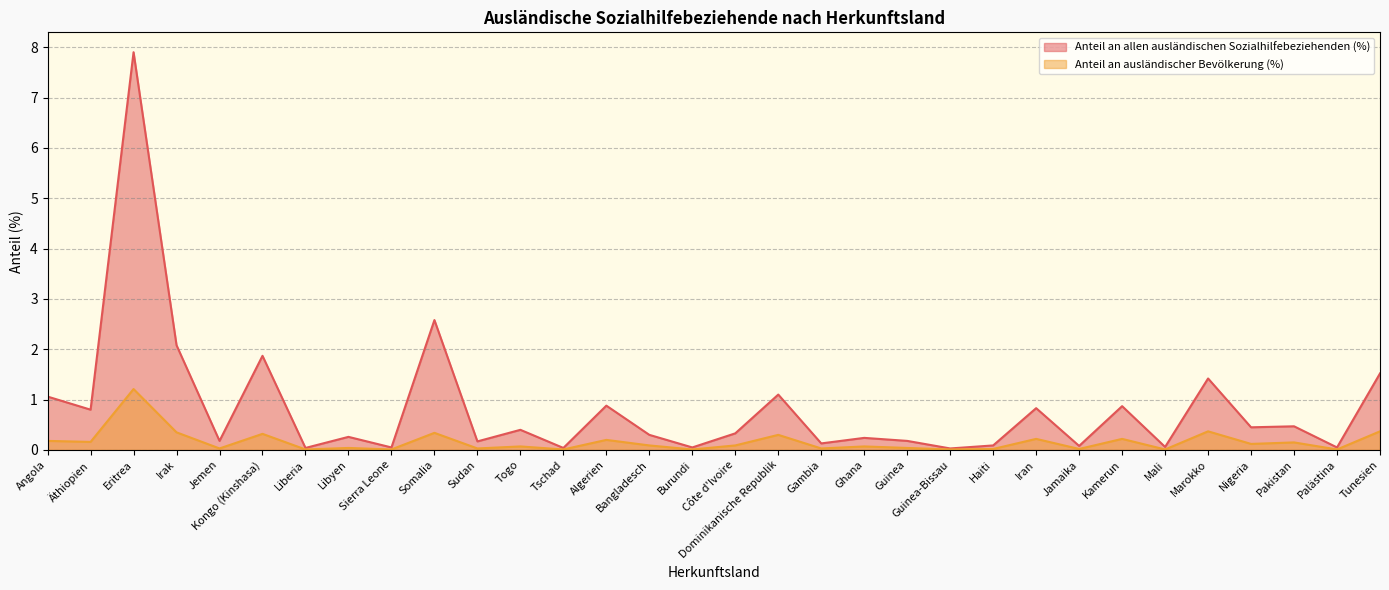

List the series in order of their overall mean, highest first.

Anteil an allen ausländischen Sozialhilfebeziehenden (%), Anteil an ausländischer Bevölkerung (%)